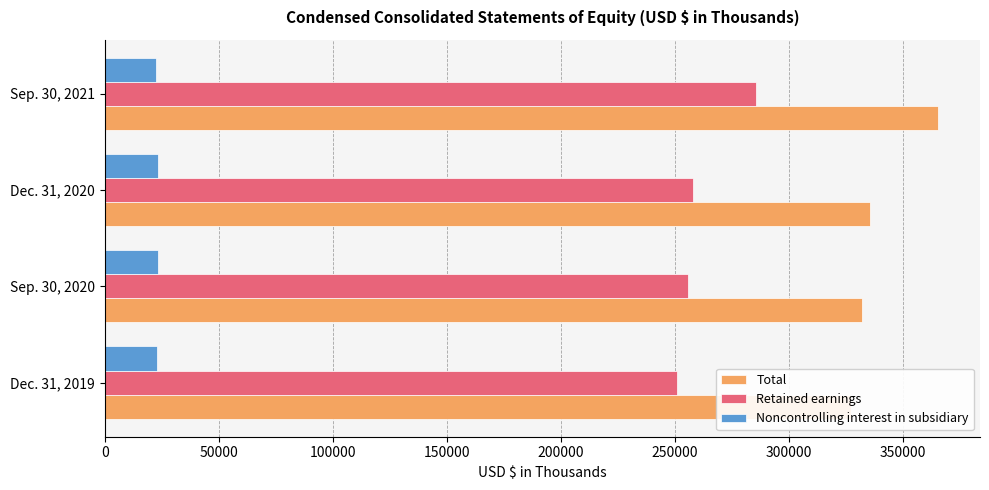

Is it true that Total equals 327213 at Dec. 31, 2019?

True